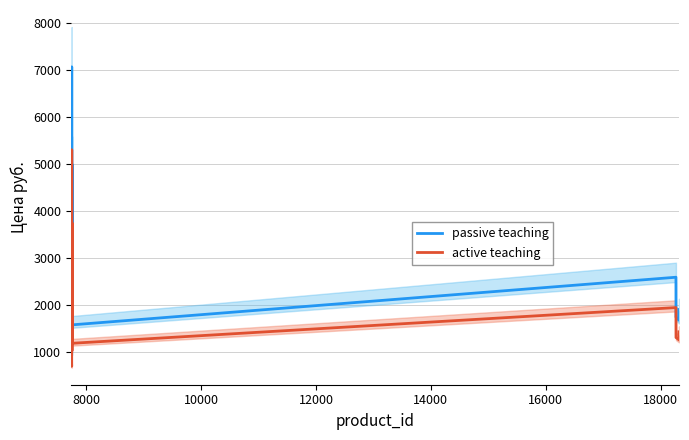

True or false: passive teaching and active teaching intersect in this chart.

False